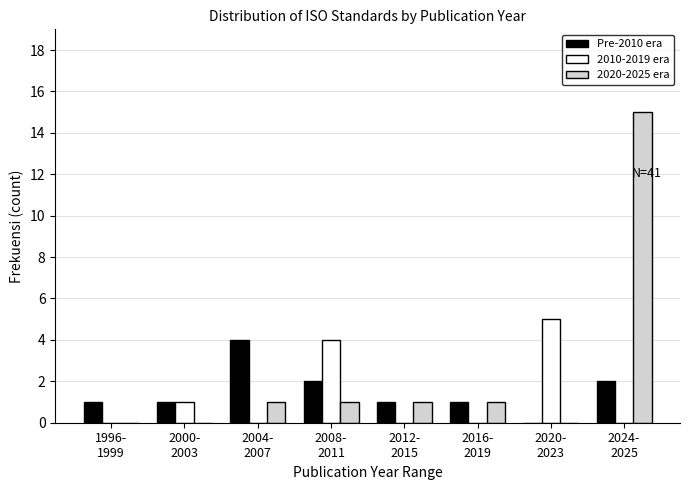

Which series has the largest total across all categories?

2020-2025 era